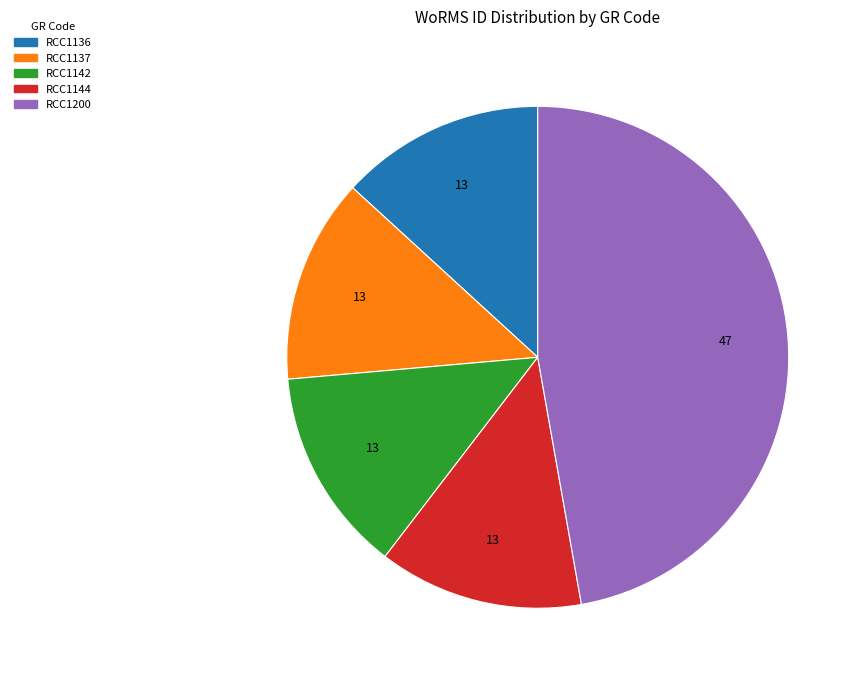

Count the number of slices in the pie.

5